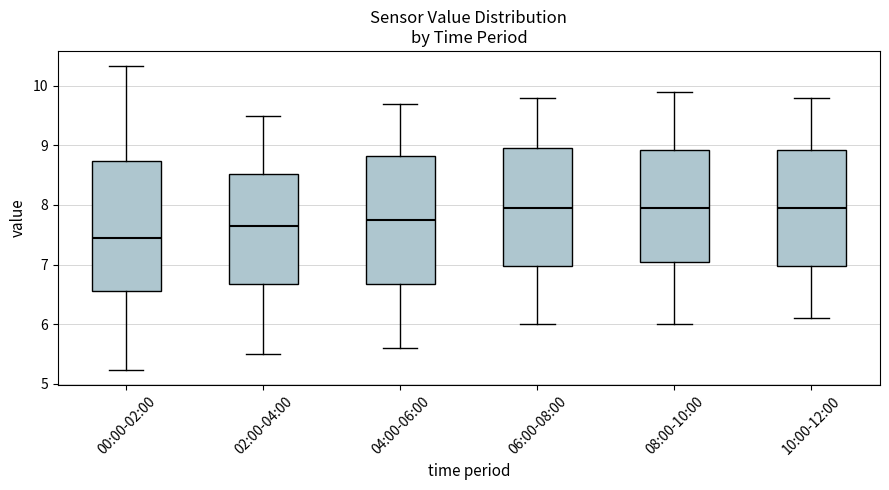

Which box's median line is the lowest?

00:00-02:00